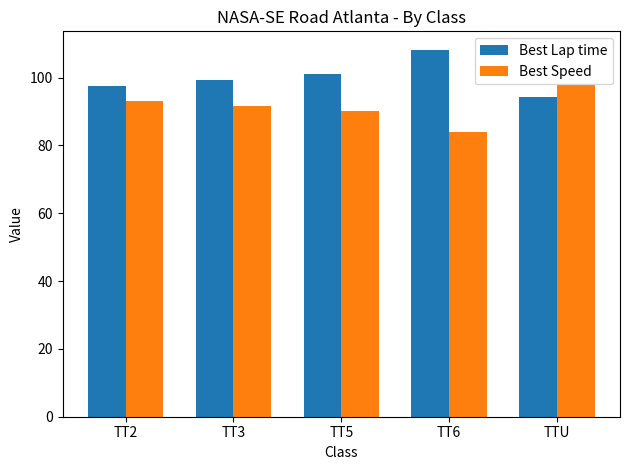

What is the value of the Best Speed bar at the 1st from the left?

93.0